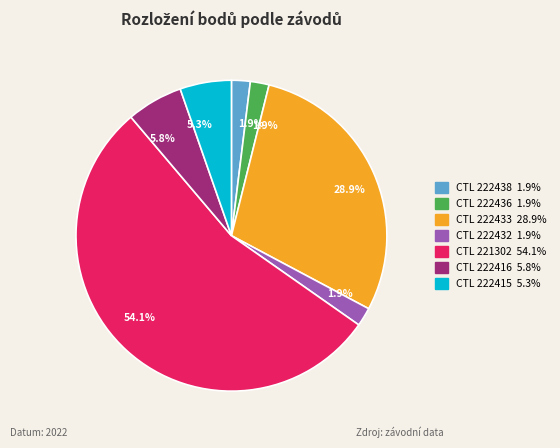

Is there any slice that represents more than half of the pie?

Yes